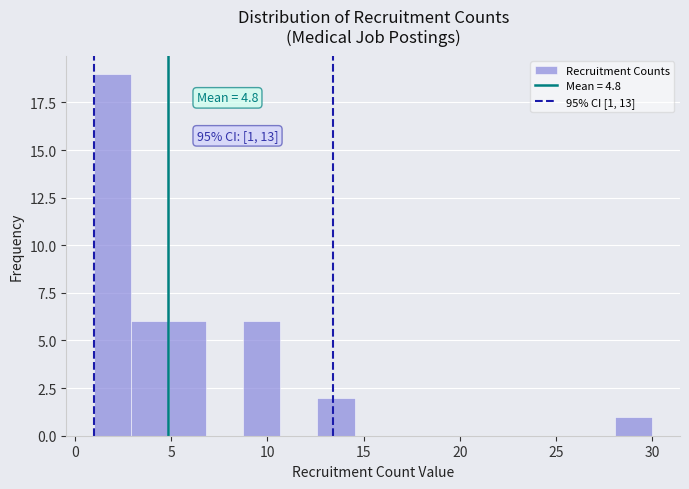

Read against the x-axis, roughly where is the centre of the tallest bar?

2.0